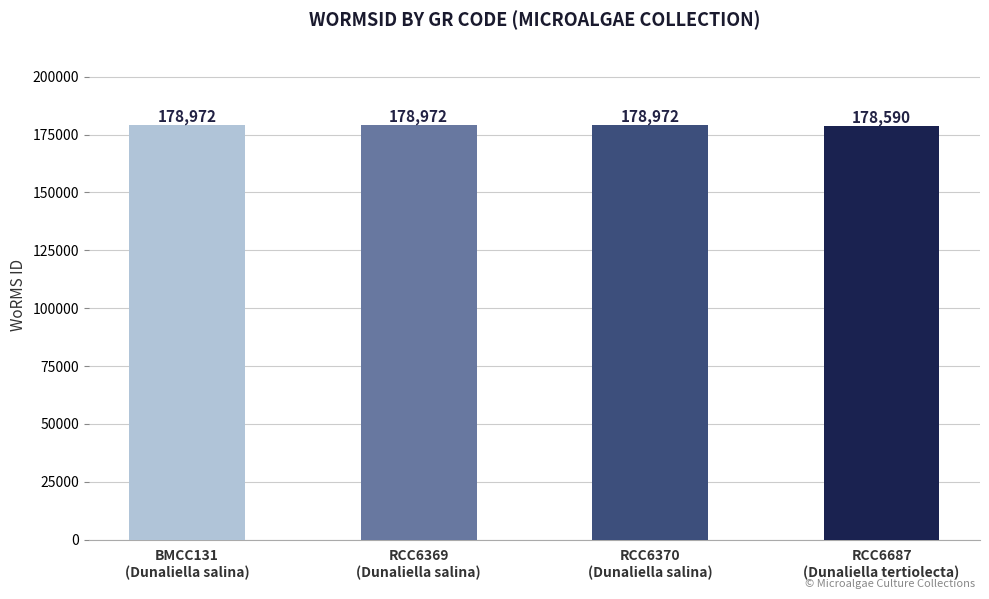

What is the ratio of the value at RCC6370
(Dunaliella salina) to the value at RCC6687
(Dunaliella tertiolecta)?

1.0